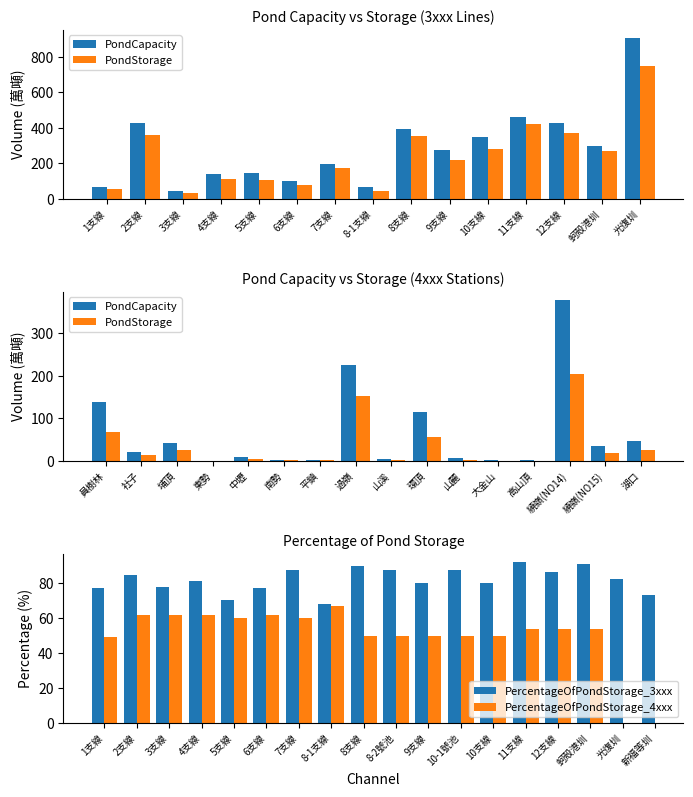

What is the difference between the maximum and minimum values in the PondCapacity series?

865.7